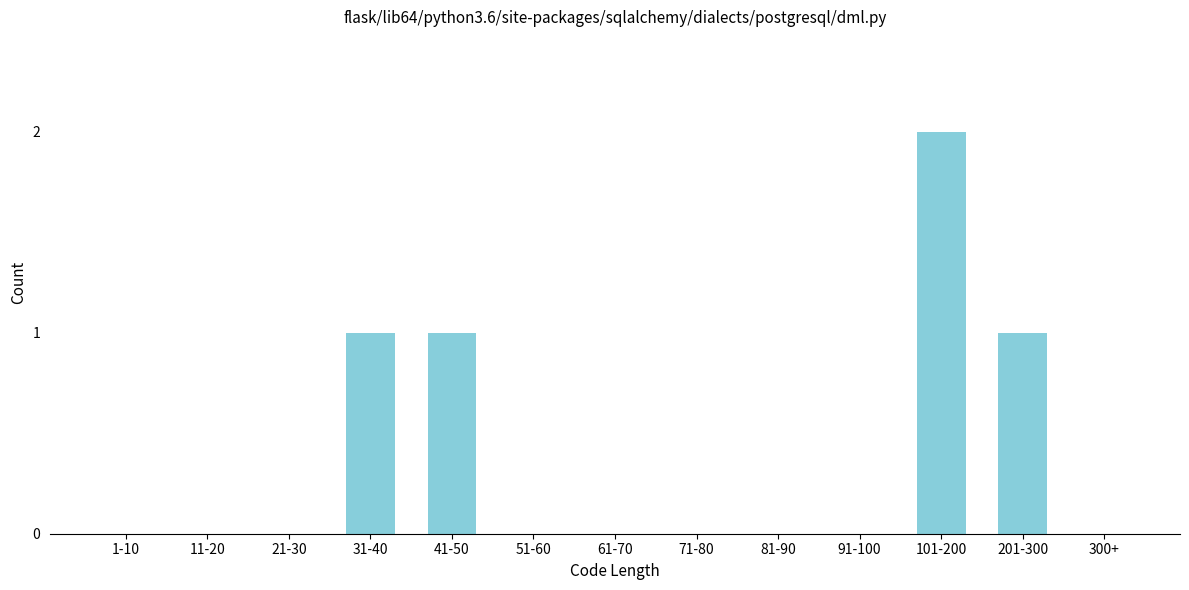

Reading right to left, what are all the values shown in this chart?

300+=0	201-300=1	101-200=2	91-100=0	81-90=0	71-80=0	61-70=0	51-60=0	41-50=1	31-40=1	21-30=0	11-20=0	1-10=0